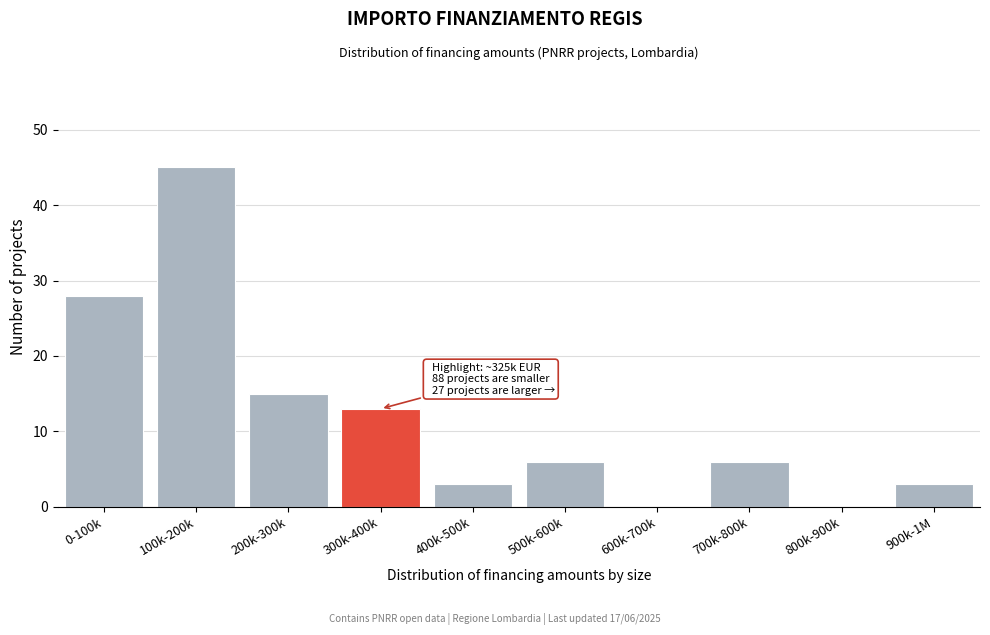

Reading left to right, transcribe all the data shown in this chart.

0-100k=28	100k-200k=45	200k-300k=15	300k-400k=13	400k-500k=3	500k-600k=6	600k-700k=0	700k-800k=6	800k-900k=0	900k-1M=3